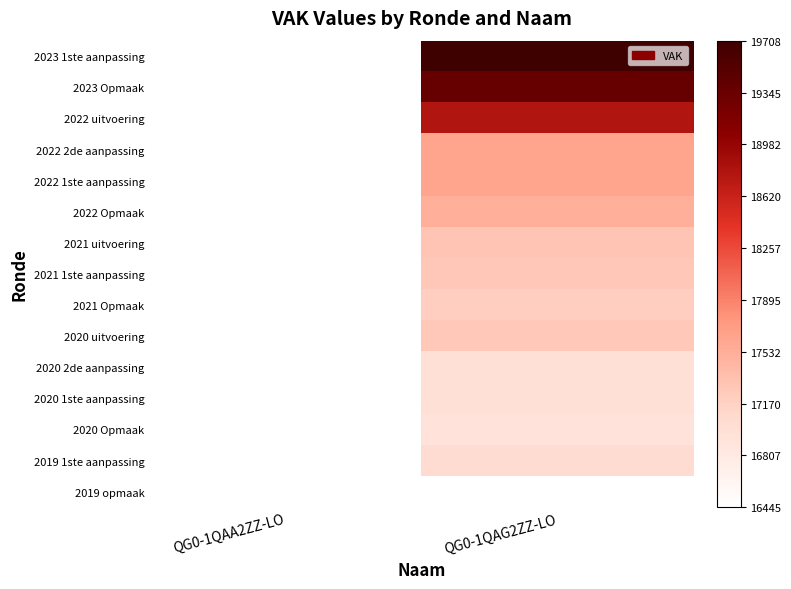

What is the spread (max minus min) of values at QG0-1QAG2ZZ-LO?

2780.0